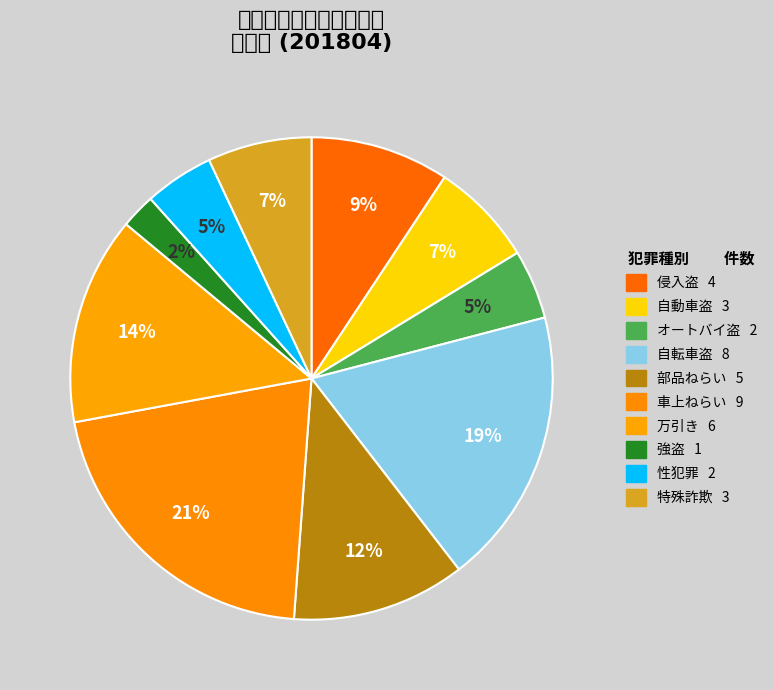

What is the total percentage of 車上ねらい and 強盗?

23.3%